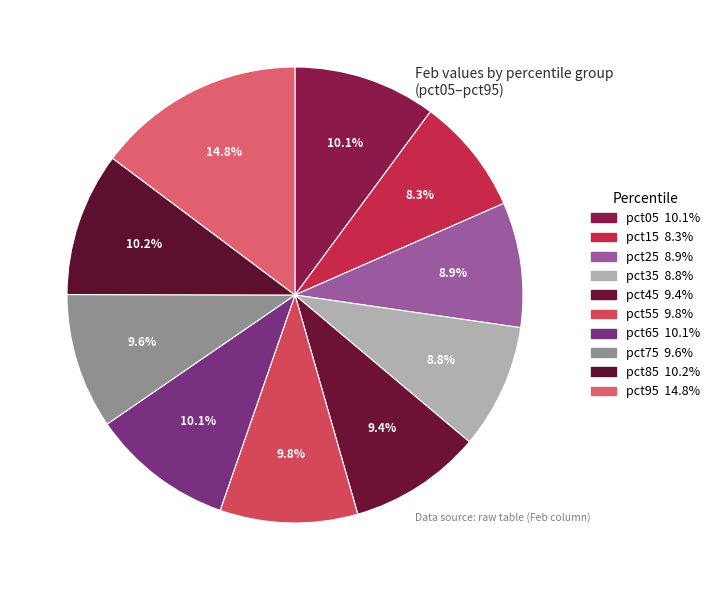

To the nearest percent, what percentage of the pie is pct55?

10%